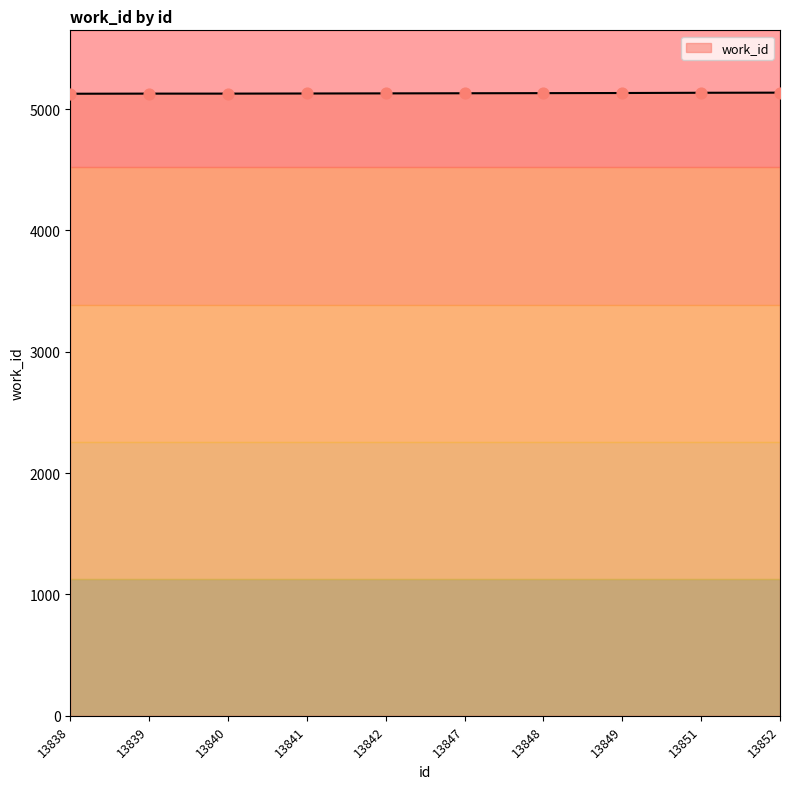

What is the change in value from 13838 to 13849?

+6